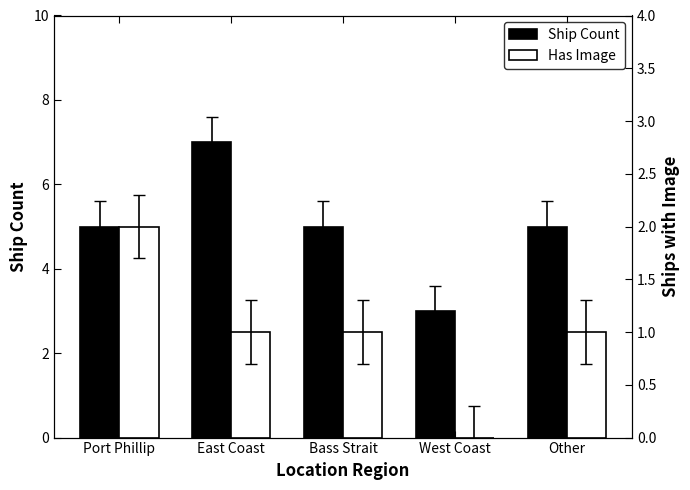

Reading left to right, what are all the values shown in this chart?

Ship Count: 5	7	5	3	5
Has Image: 2	1	1	0	1